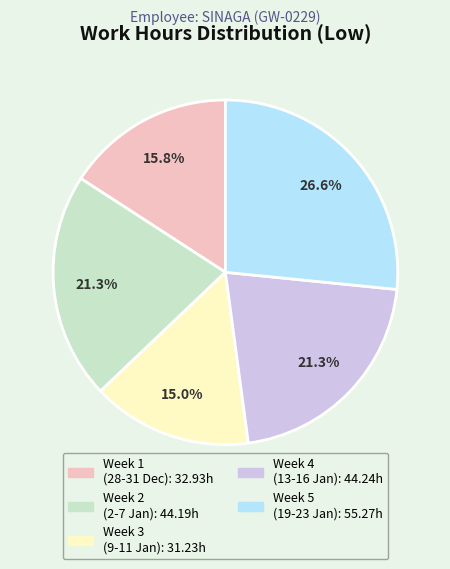

Does any single category account for the majority?

No